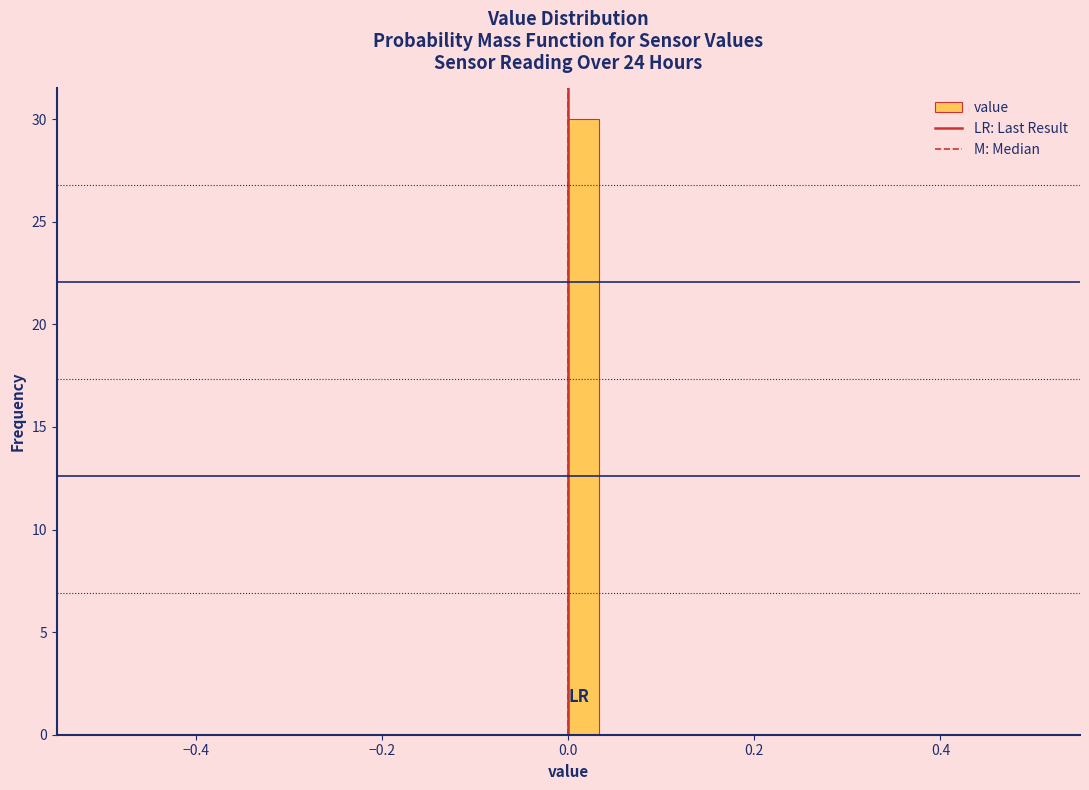

Read against the x-axis, roughly where is the centre of the tallest bar?

0.02